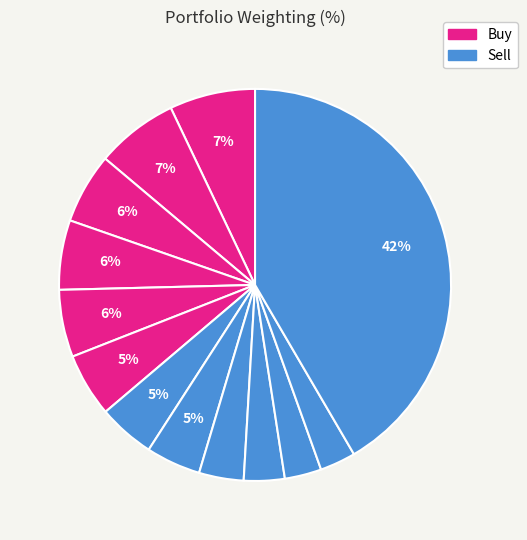

How many slices are in this pie chart?

13